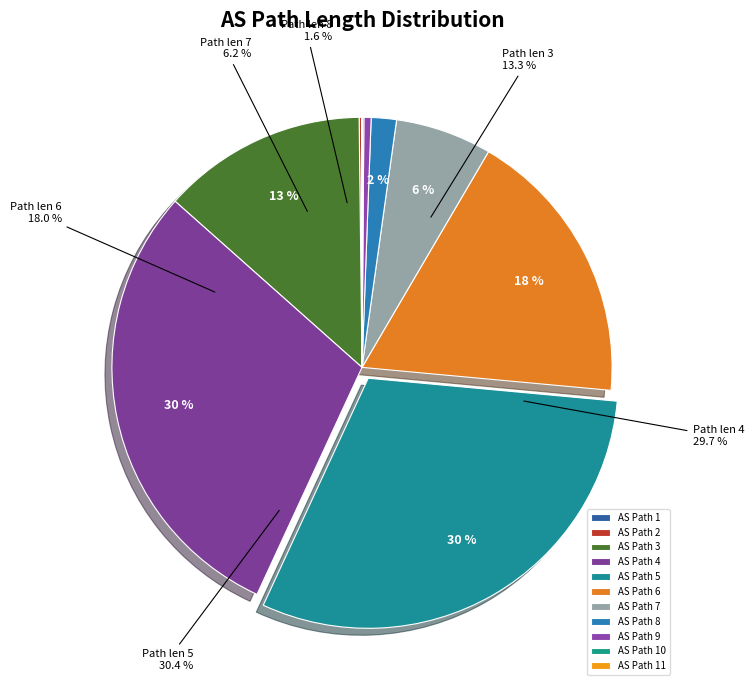

Count the number of slices in the pie.

11